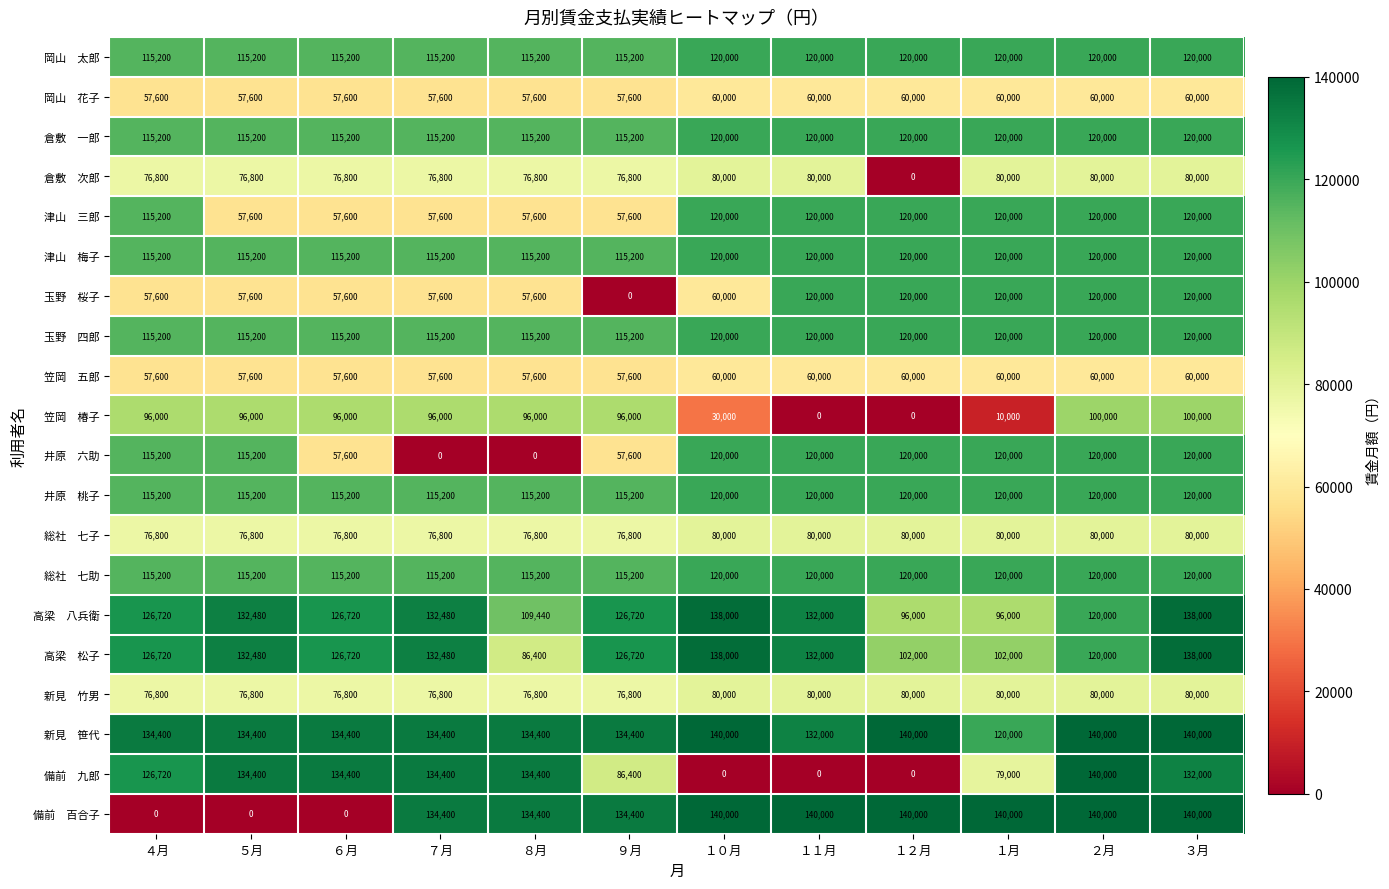

What is the total value across all series at ５月?

1896960